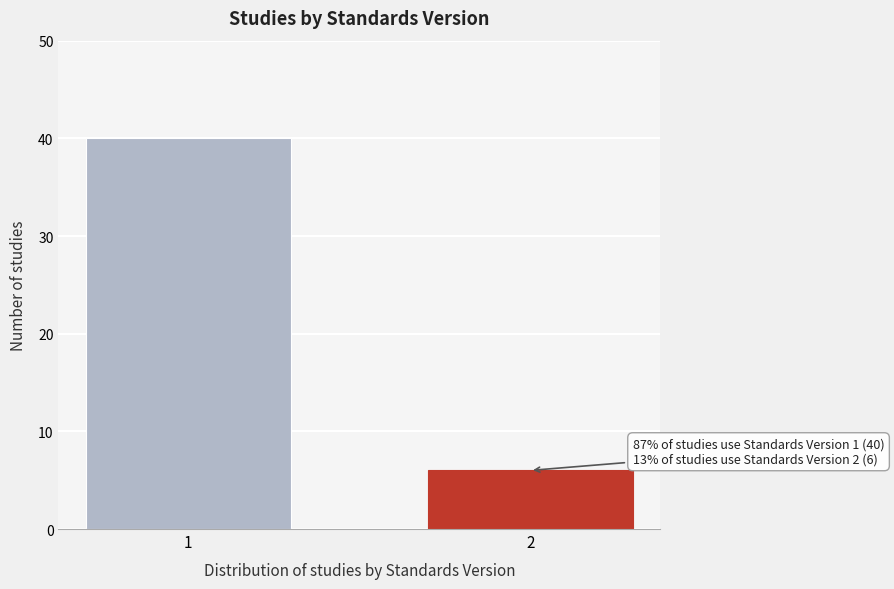

Reading left to right, extract all data points from this chart.

40	6